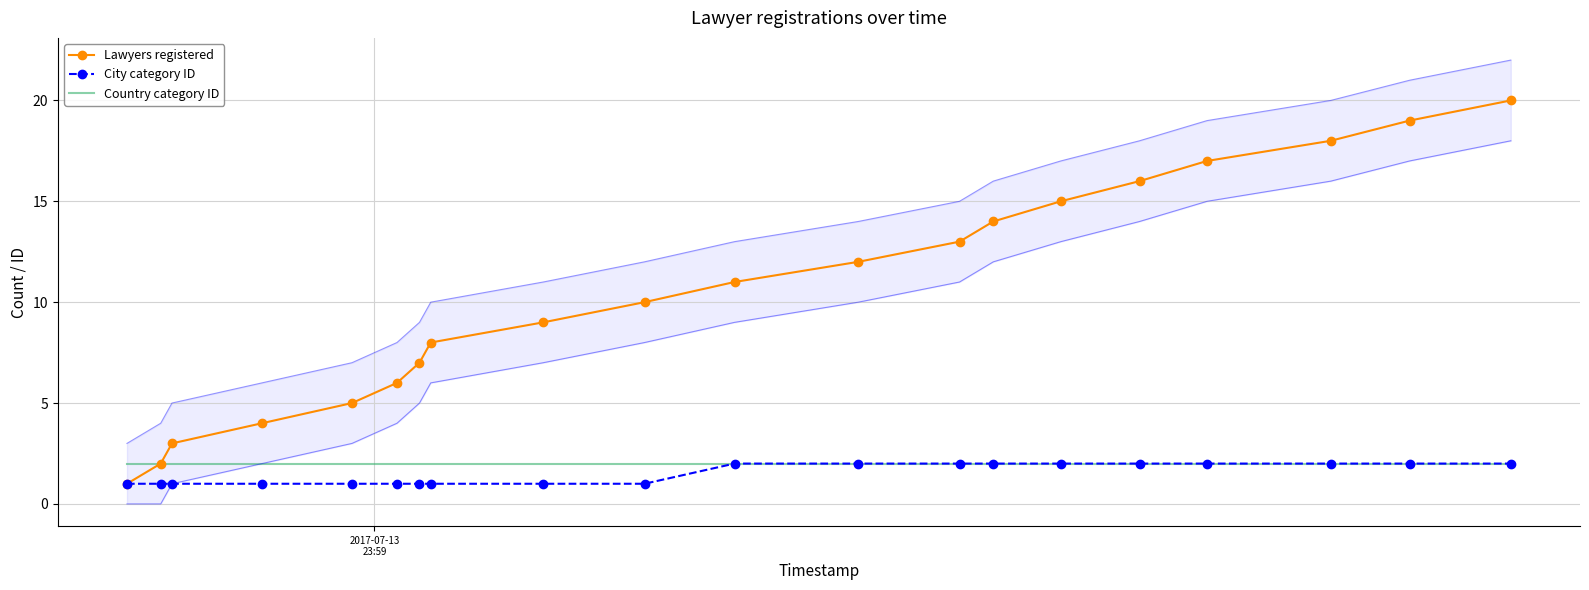

Reading left to right, list all the values displayed in this chart.

Lawyers registered: 1	2	3	4	5	6	7	8	9	10	11	12	13	14	15	16	17	18	19	20
City category ID: 1	1	1	1	1	1	1	1	1	1	2	2	2	2	2	2	2	2	2	2
Country category ID: 2	2	2	2	2	2	2	2	2	2	2	2	2	2	2	2	2	2	2	2